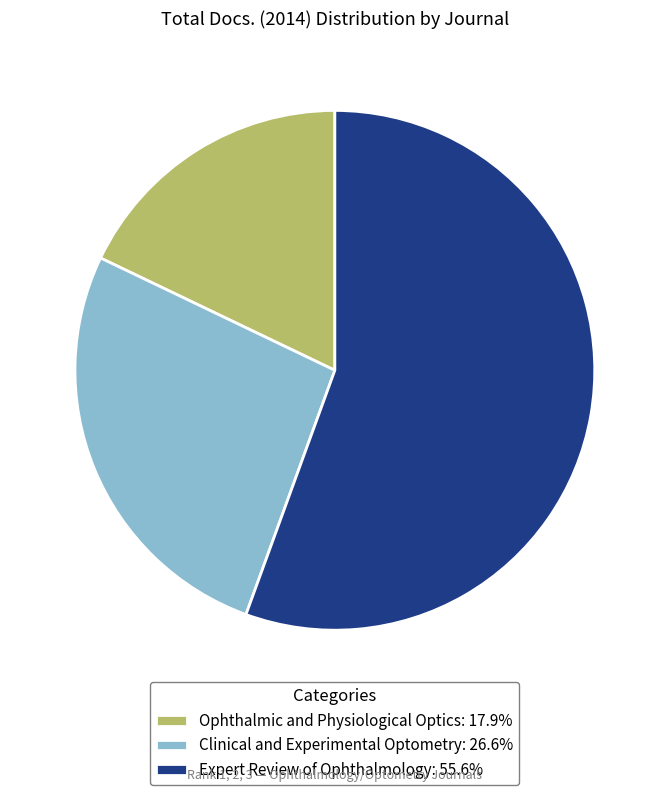

Which slice is the largest?

Expert Review of Ophthalmology